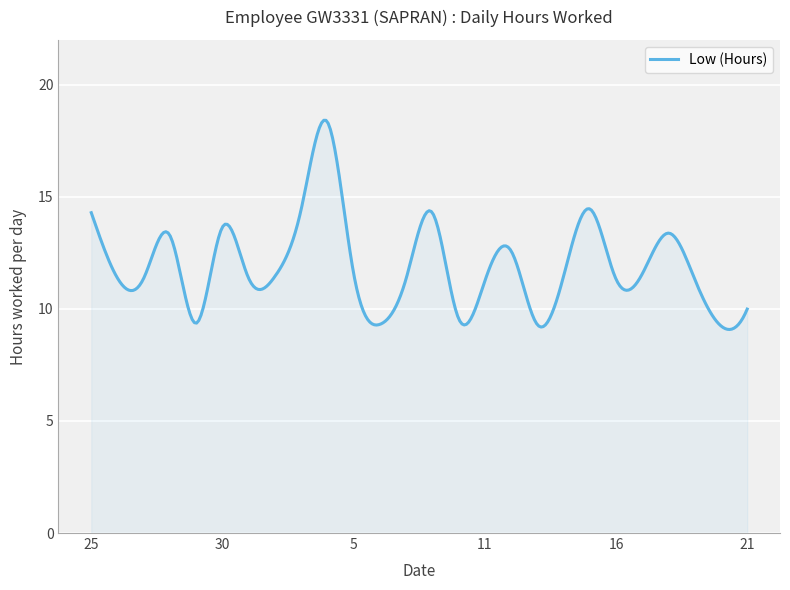

What is the difference between the maximum and minimum values?

9.3